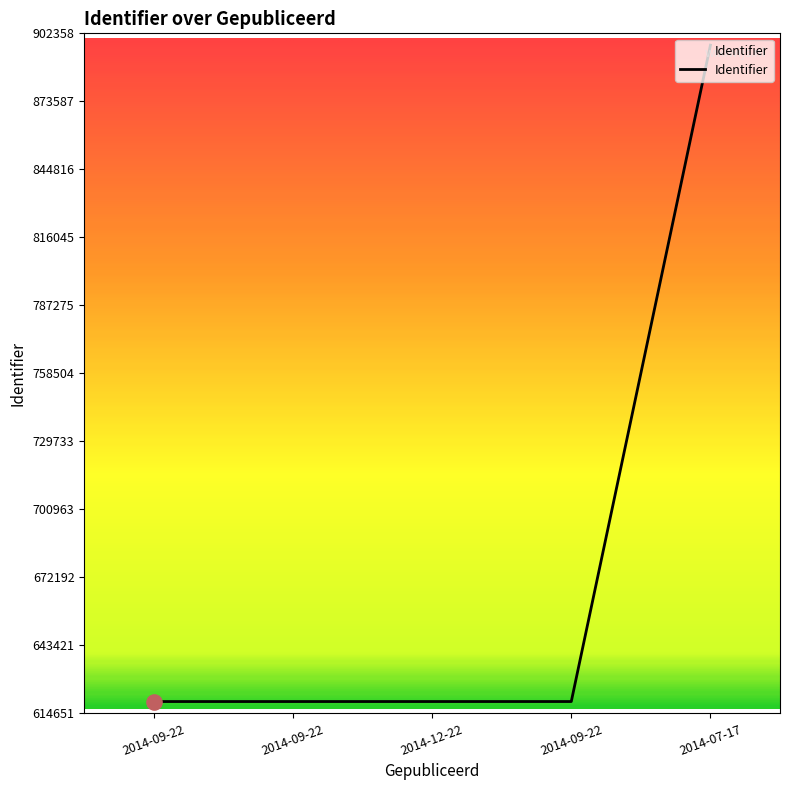

What is the change in value from 2014-09-22 to 2014-09-22?

+1